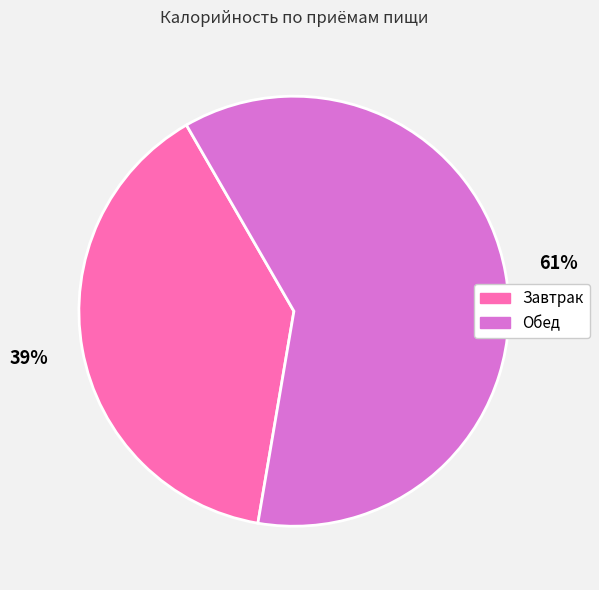

Does any single category account for the majority?

Yes